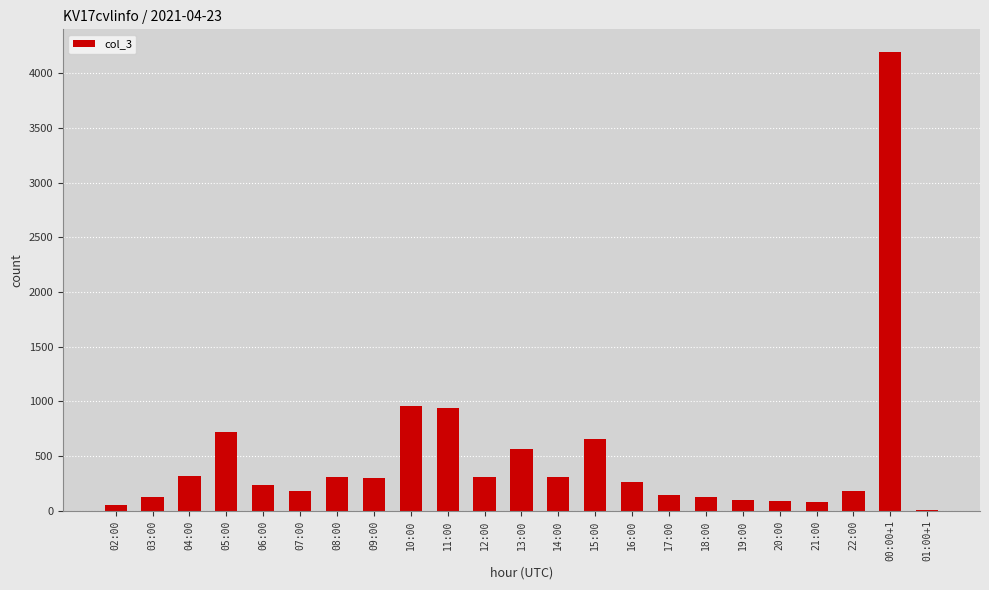

What is the sum of all values?

11117